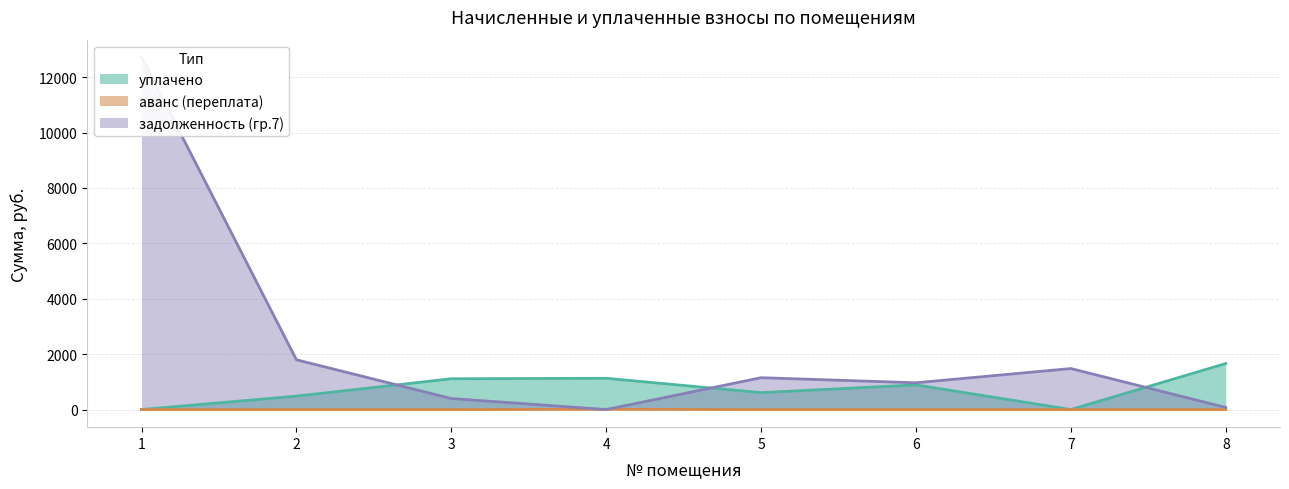

How many distinct data groups are displayed?

3